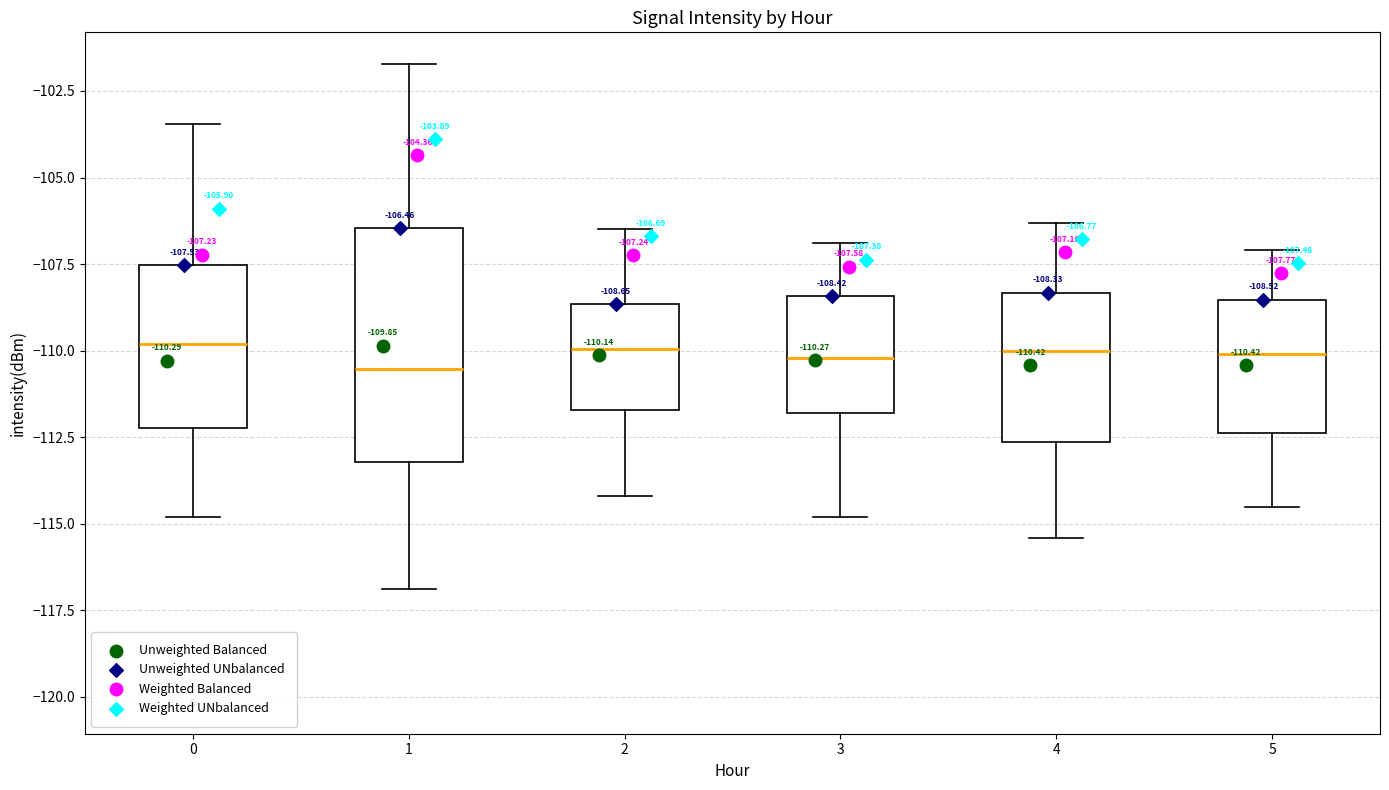

Which box is the tallest, from its lower edge to its upper edge?

1